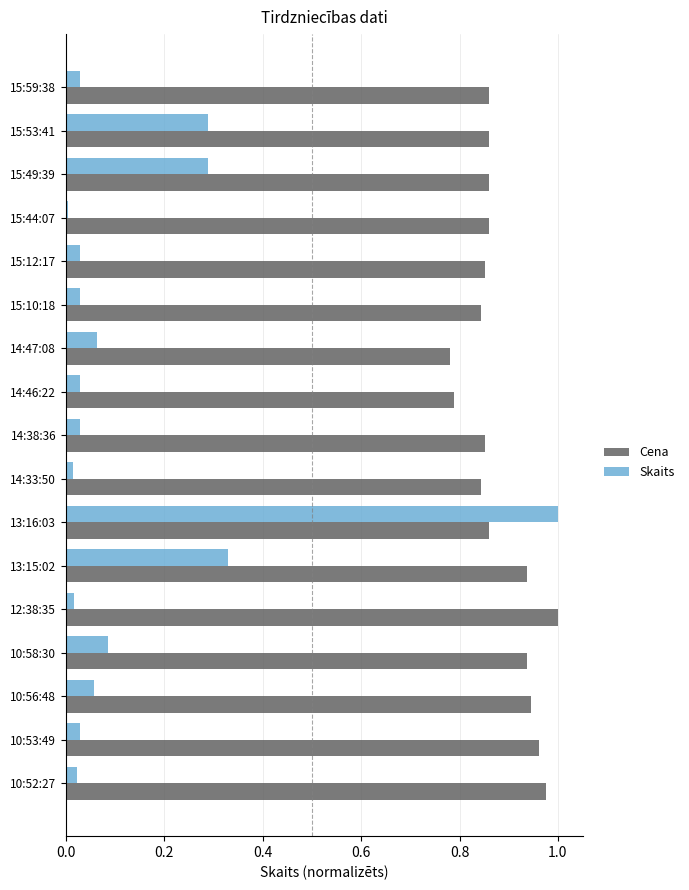

How many categories are shown in the chart?

17